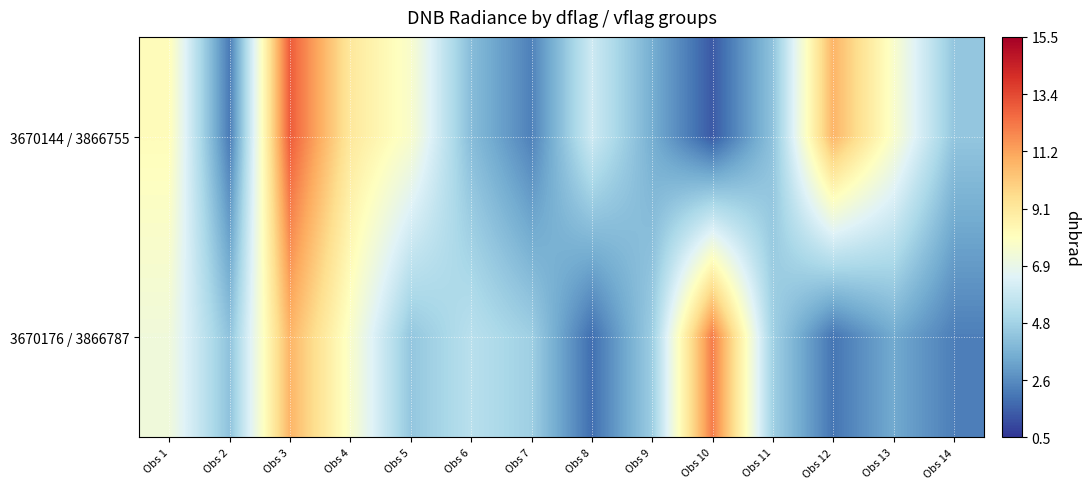

What is the greatest value displayed?

12.9